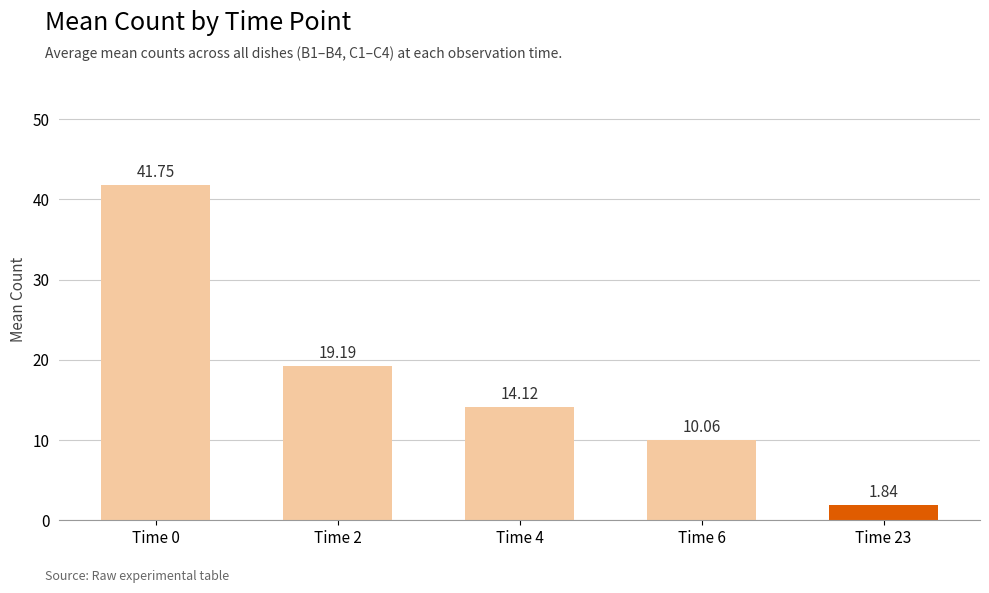

Which has a higher value, Time 2 or Time 0?

Time 0